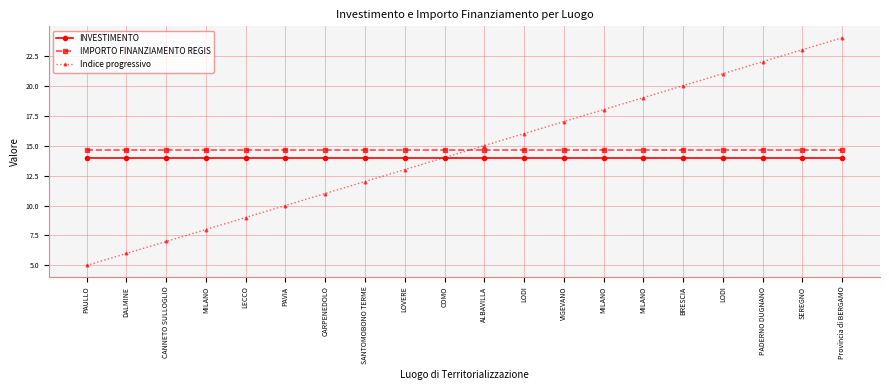

Does the chart have visible grid lines?

Yes